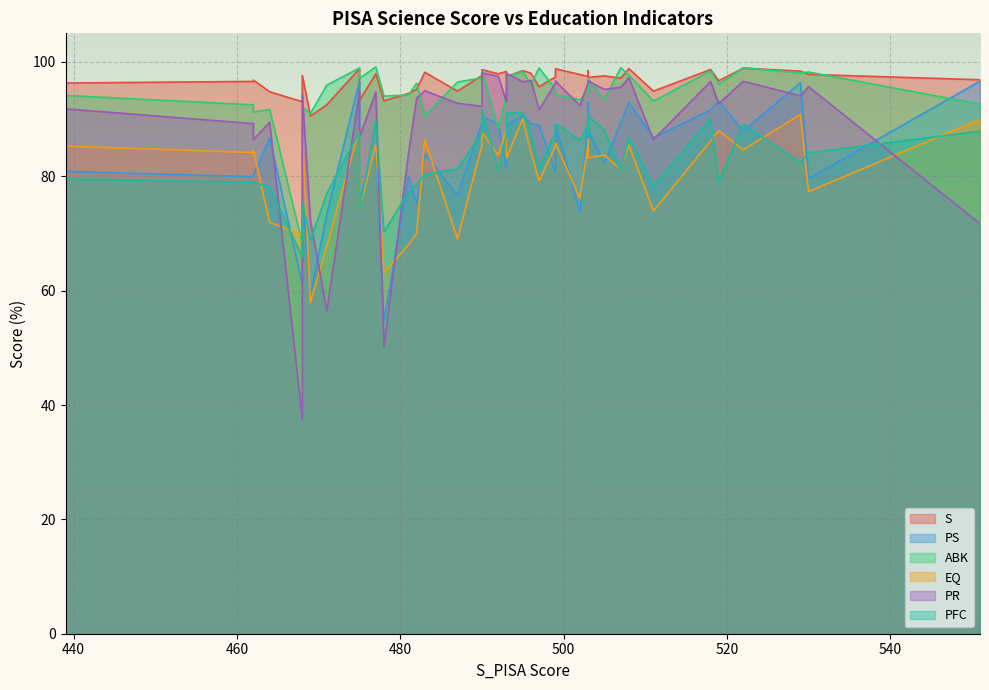

Where is EQ nearest to the value 74?

511